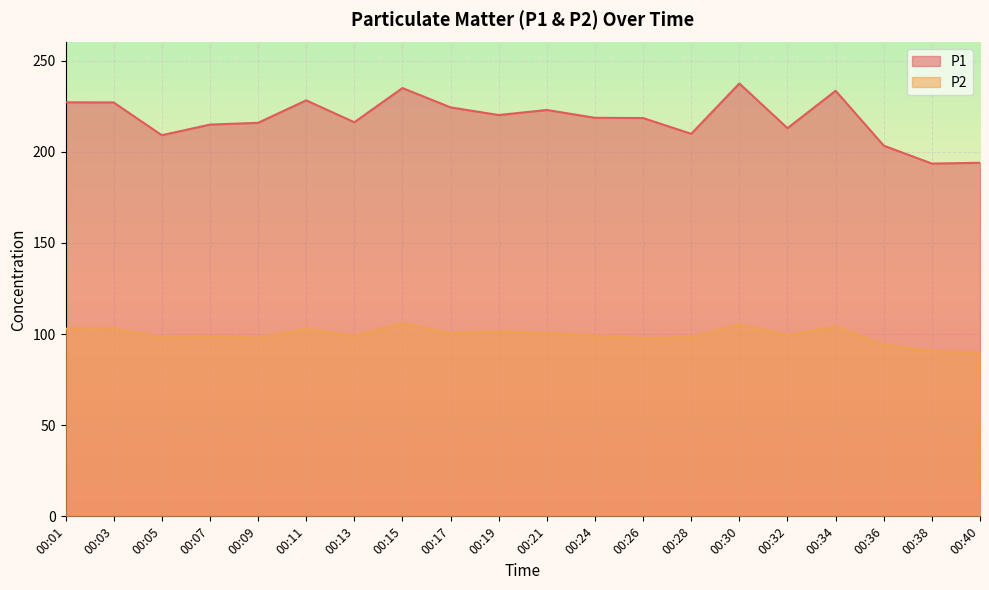

At which category does P1 reach its first local peak?

00:11